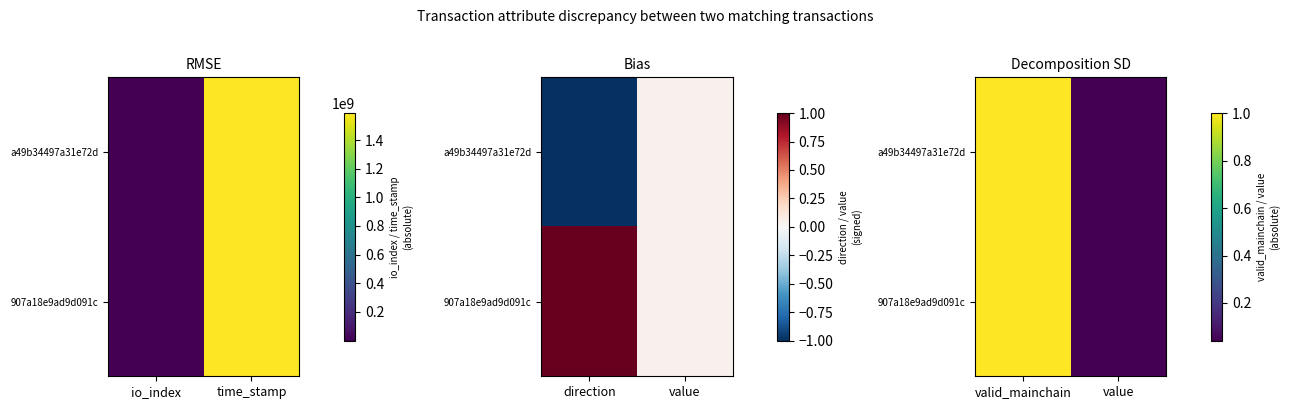

How many data points in 907a18e9ad9d091c are less than 1?

1